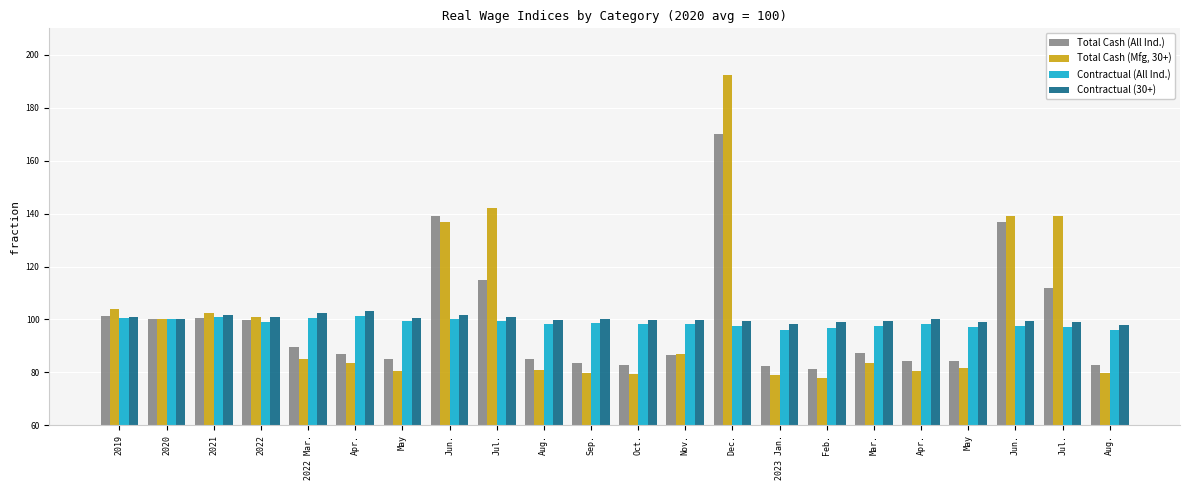

How many categories are shown in the chart?

22